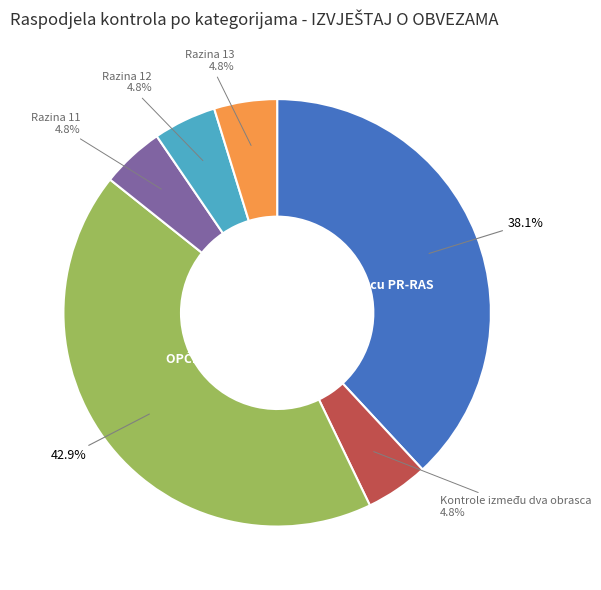

Between Kontrole na obrascu PR-RAS and Razina 12, which is larger?

Kontrole na obrascu PR-RAS